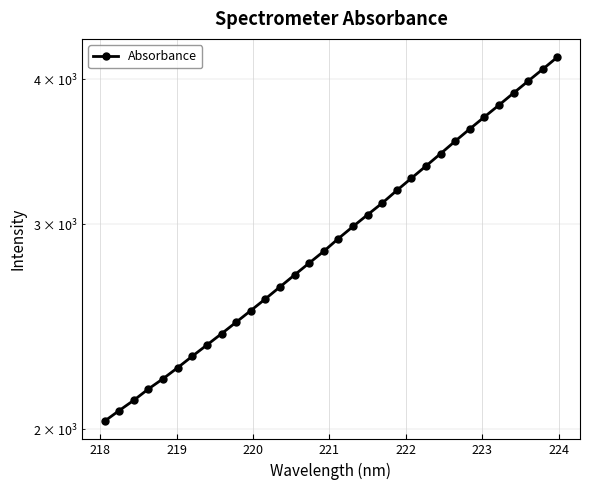

What is the average value?

2961.3